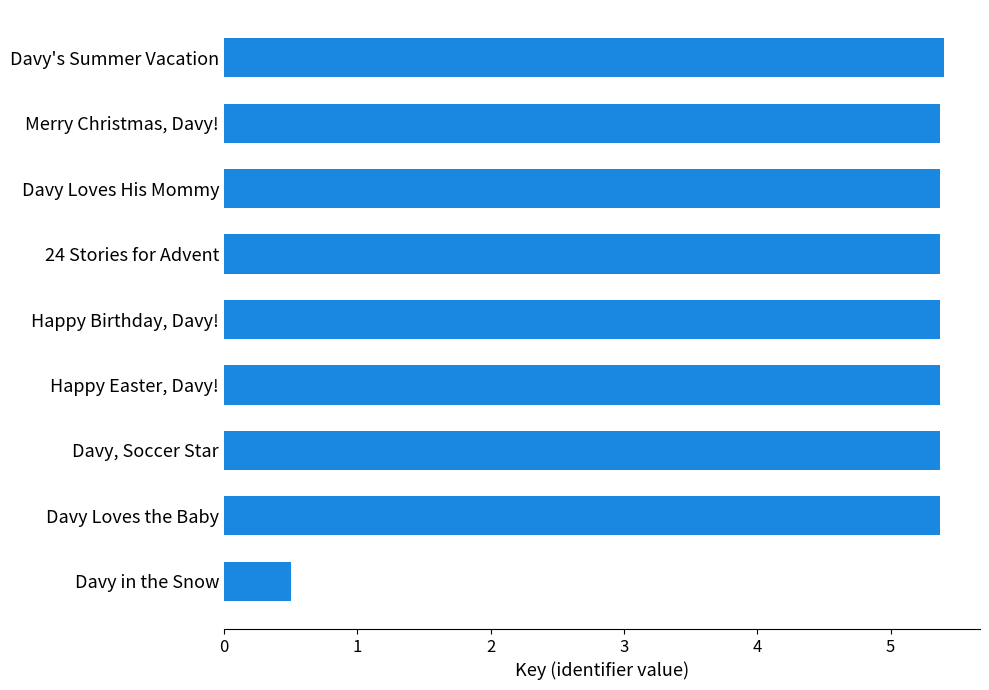

Between Davy in the Snow and Davy's Summer Vacation, which is larger?

Davy's Summer Vacation